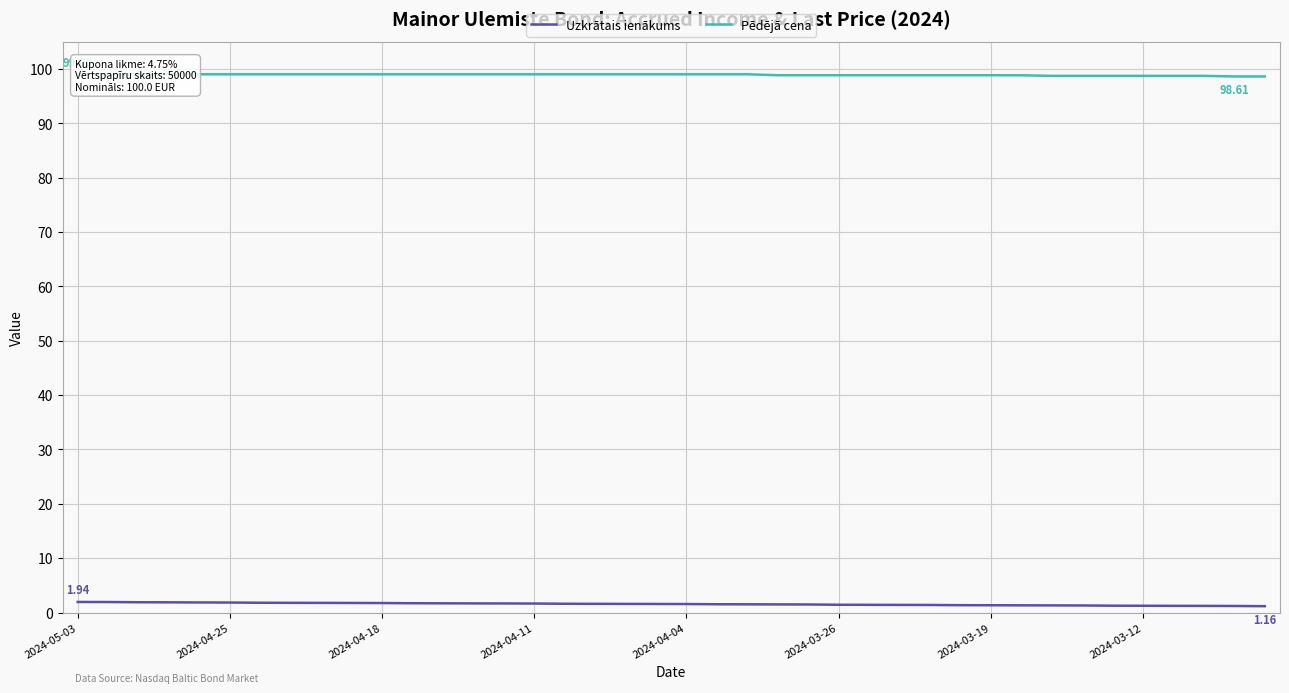

Does the chart display data point markers on the line(s)?

No